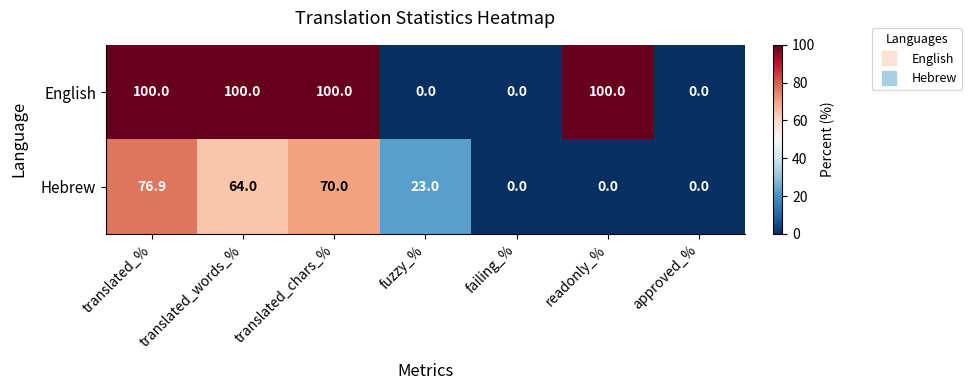

How many English values are between 0 and 100?

7